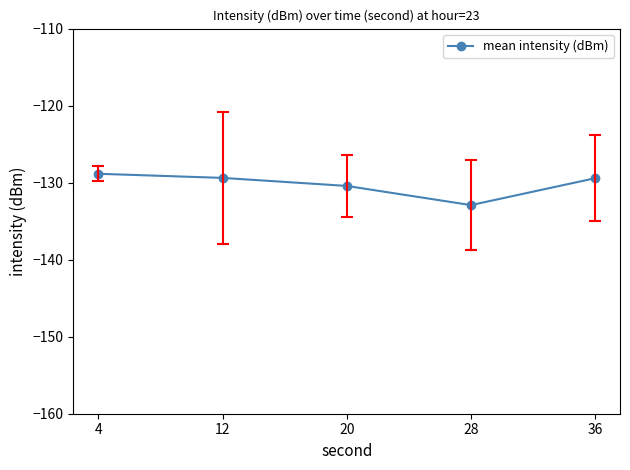

Reading right to left, list all the values displayed in this chart.

36=-129.4	28=-132.9	20=-130.4	12=-129.4	4=-128.8